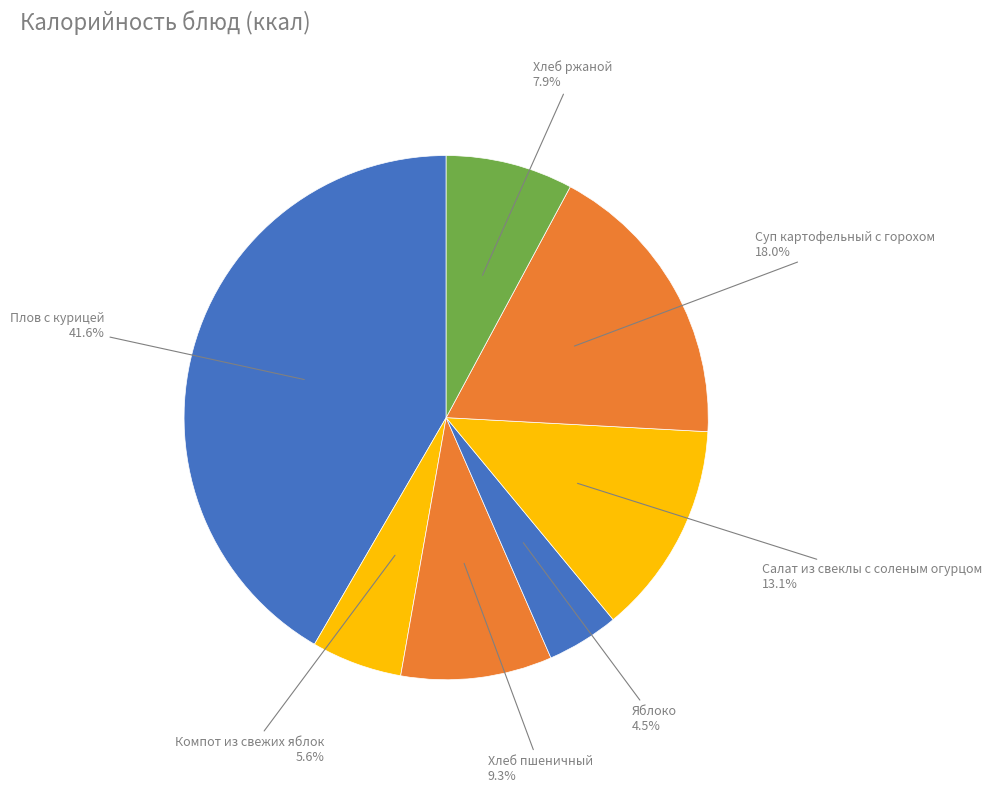

Between Хлеб ржаной and Плов с курицей, which is larger?

Плов с курицей